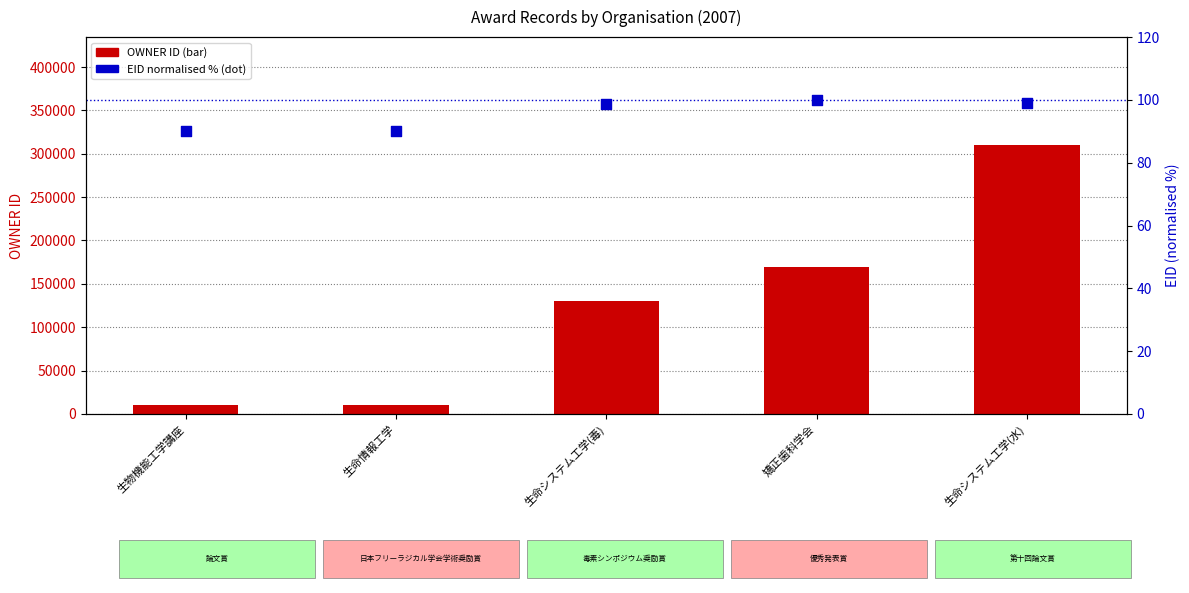

At which category is the sum across all series the highest?

生命システム工学(水)